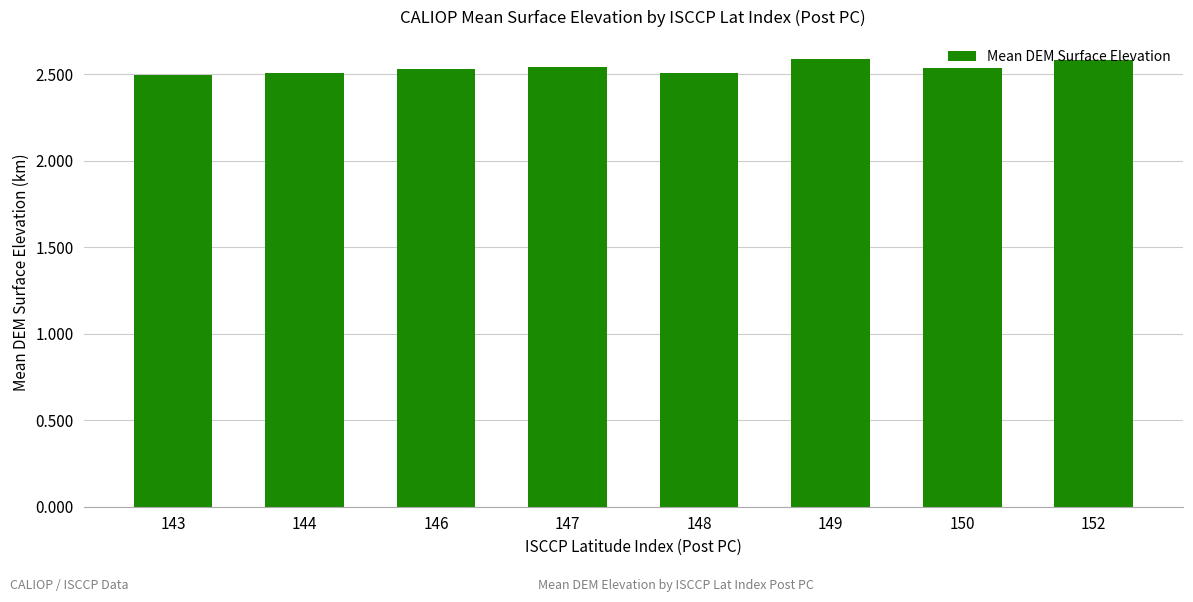

Approximately how many times larger is the value at 150 compared to 144?

1.0